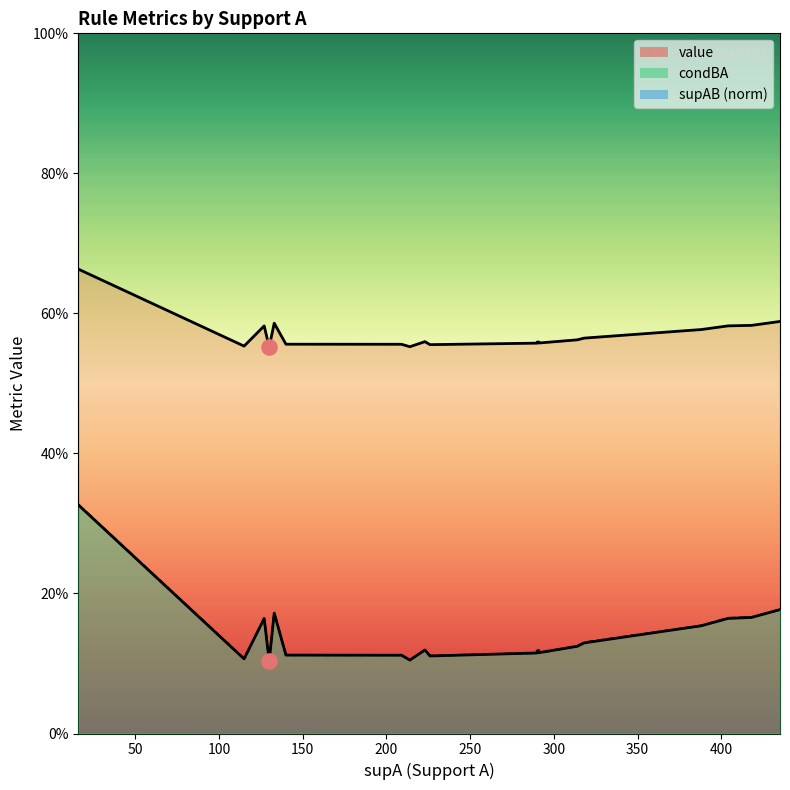

Which series has the largest Y range (max minus min)?

supAB_norm